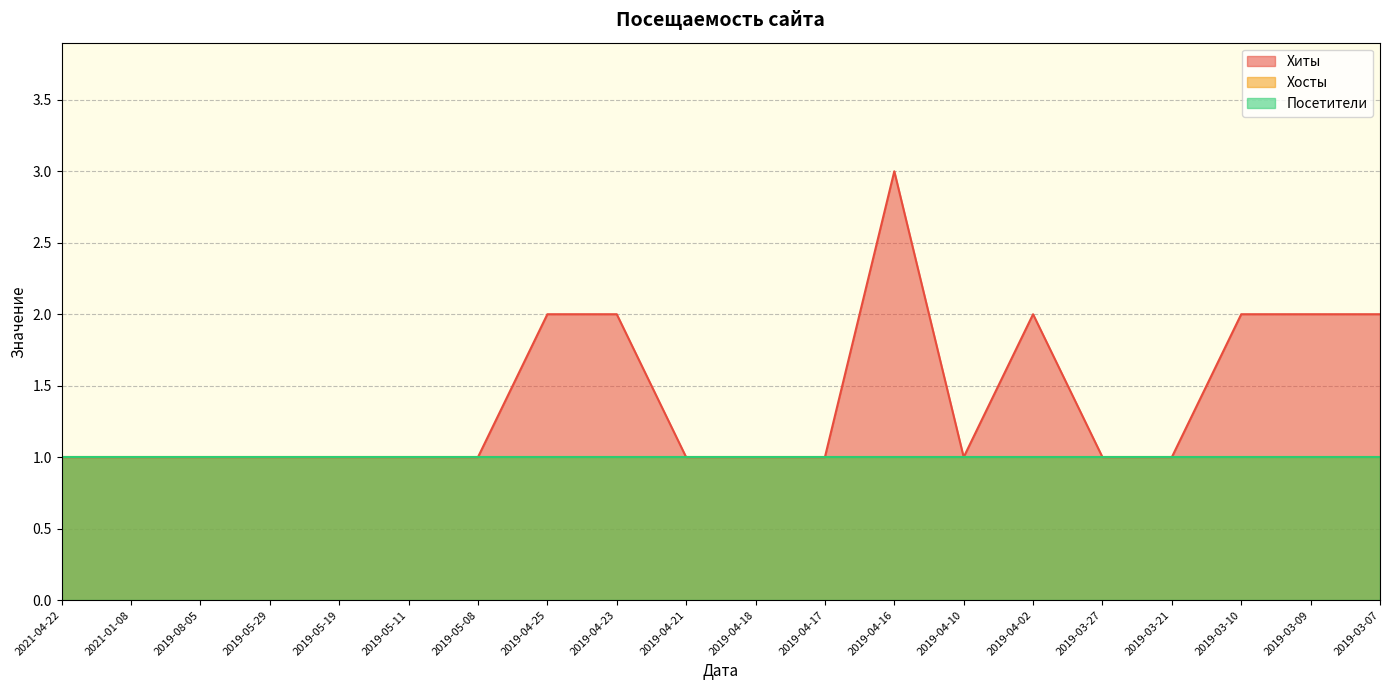

What are all the series names shown in the legend?

Хиты, Хосты, Посетители